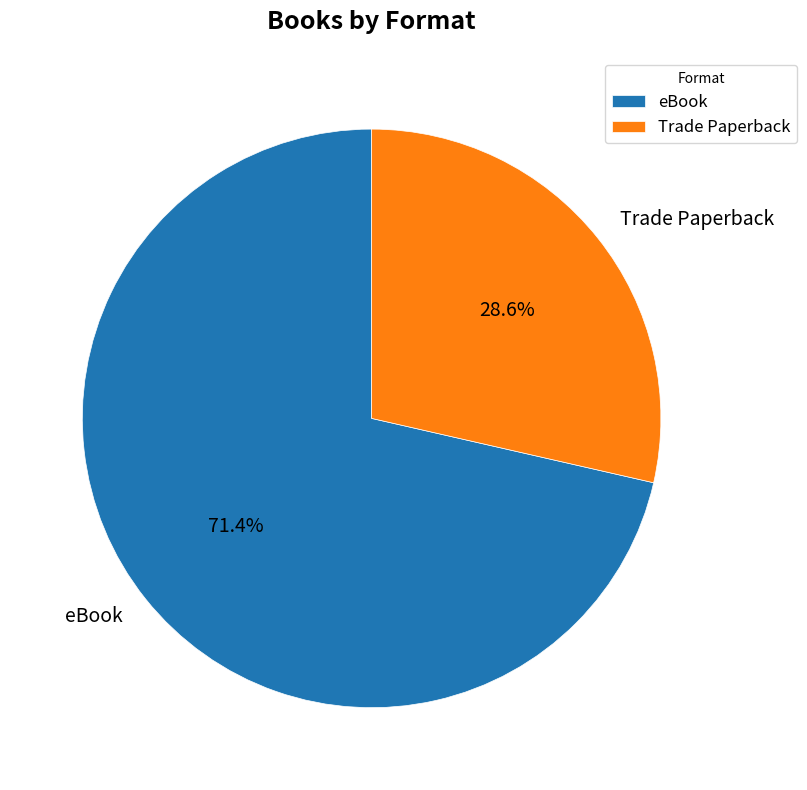

Approximately how many times larger is the value at Trade Paperback compared to eBook?

0.4